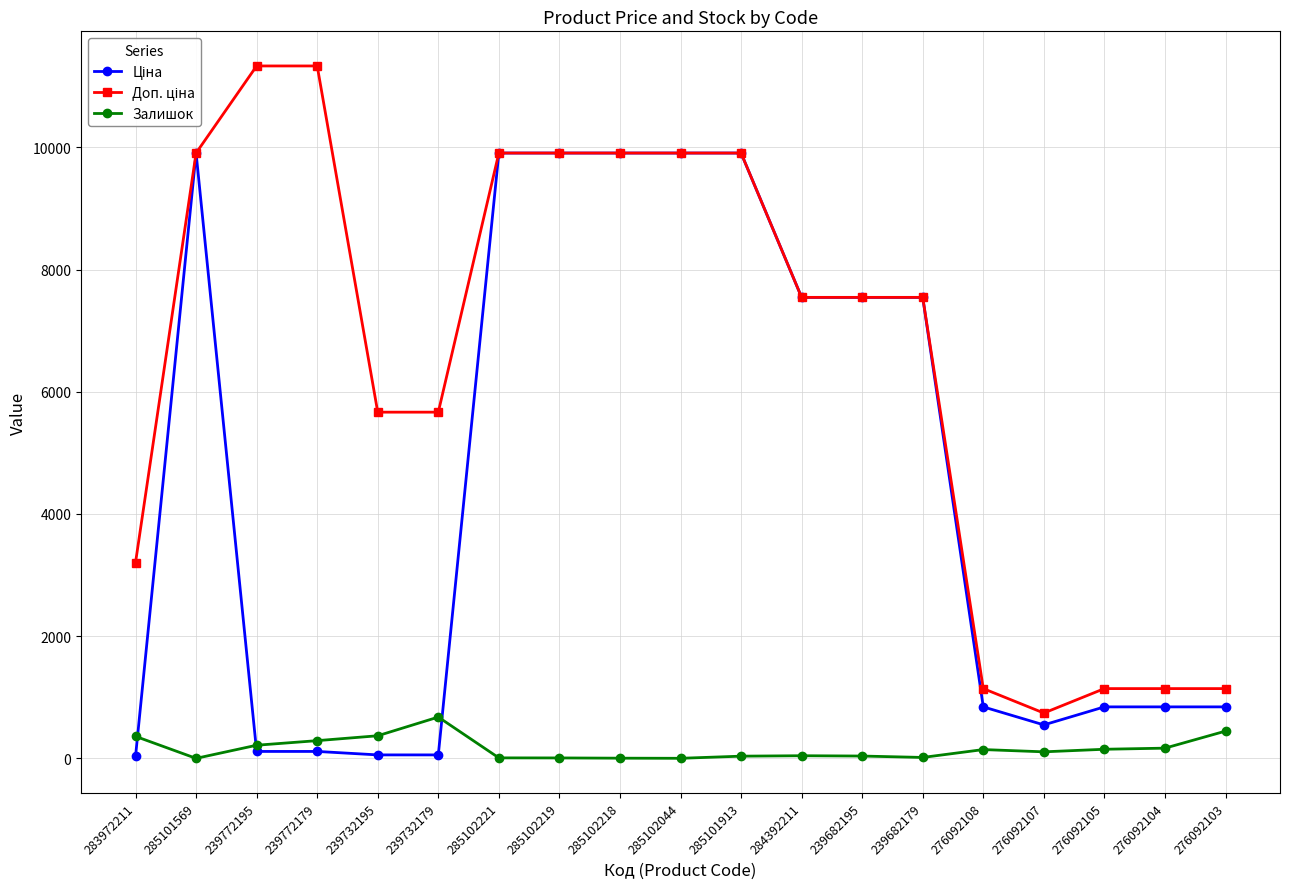

How many series are shown in this chart?

3